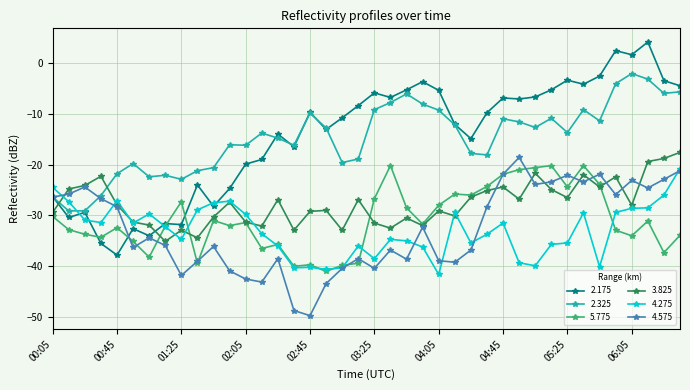

Which series has the widest spread of values?

2.175